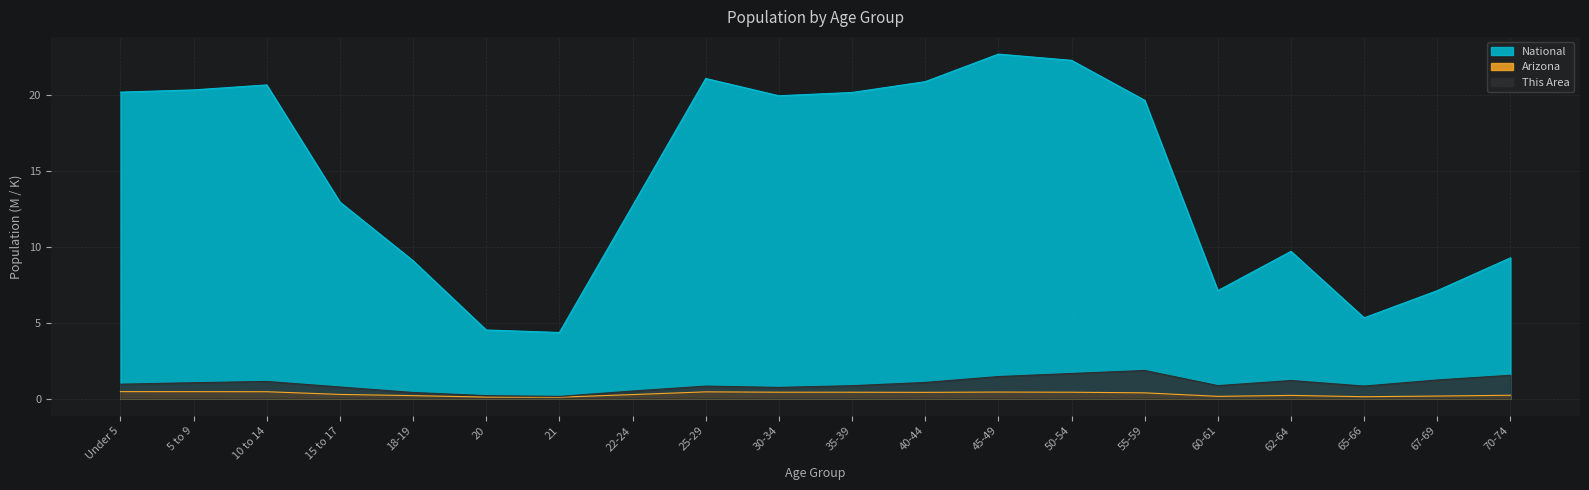

Count the number of data series in this chart.

3